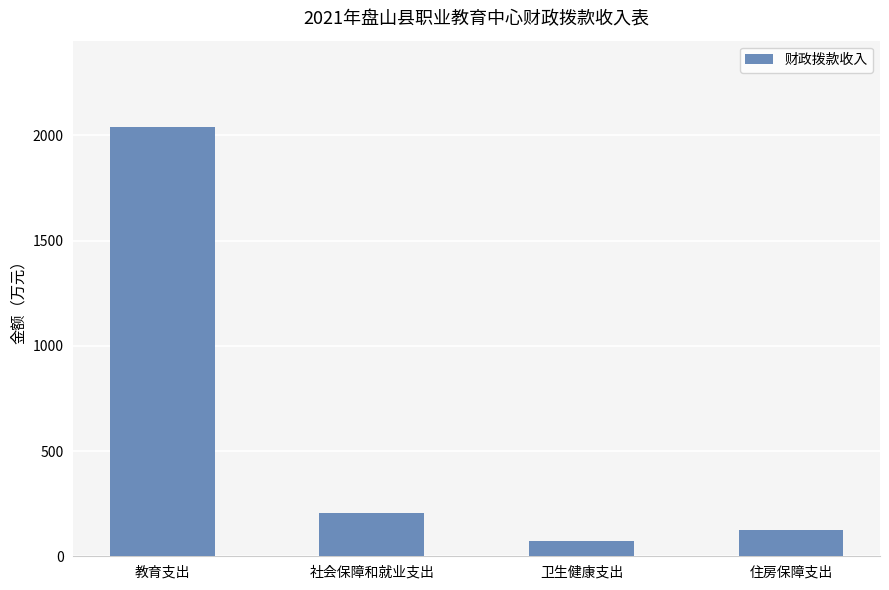

At which category does the chart reach its minimum across all series?

卫生健康支出